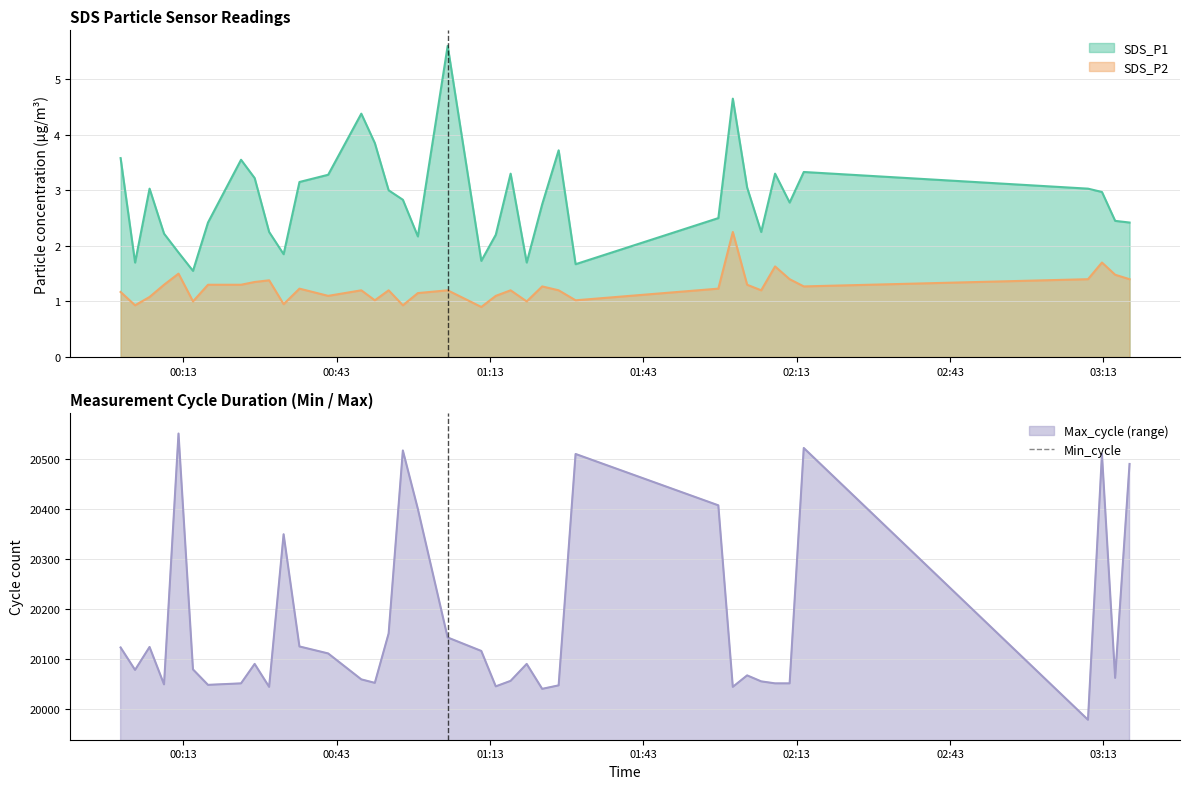

True or false: SDS_P2 and SDS_P1 cross at least once.

False